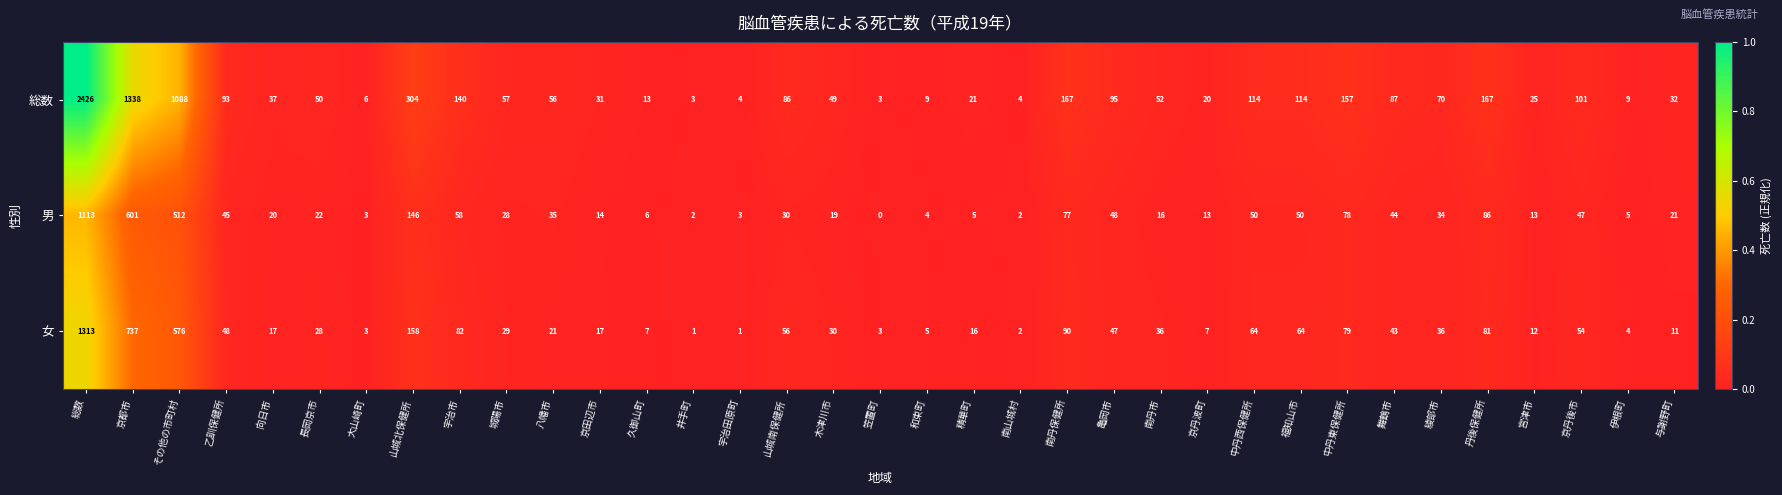

True or false: 総数 has a value of 9 at 伊根町.

True